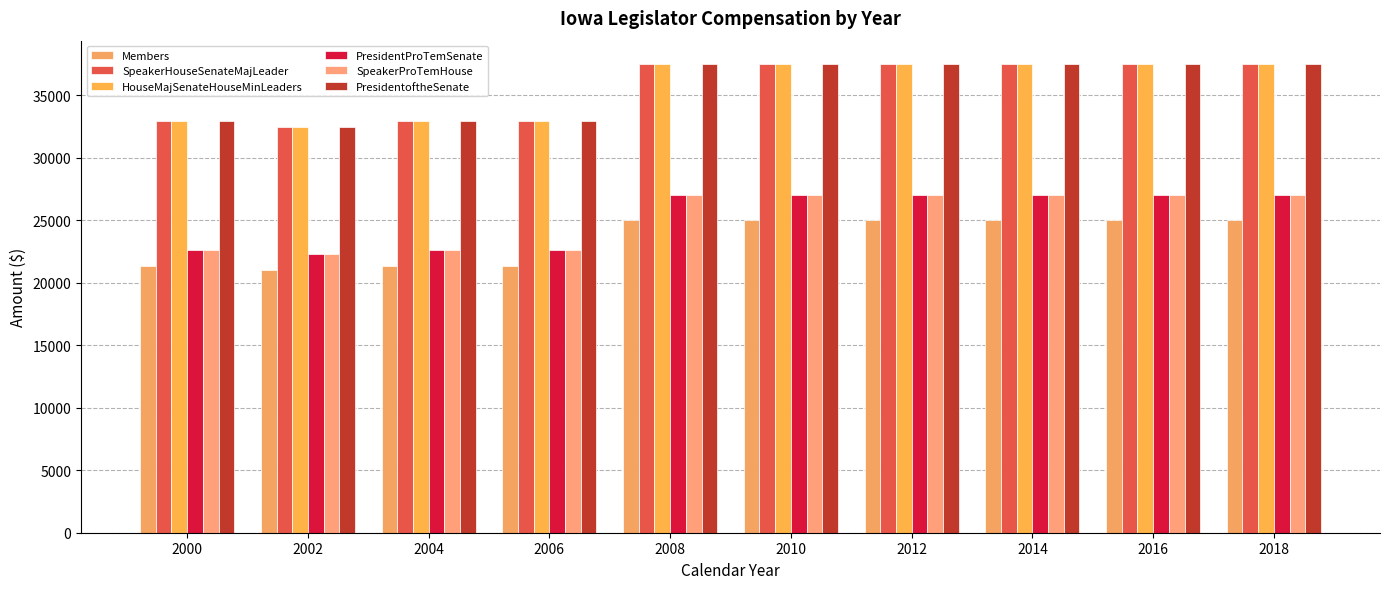

Which series changed the most between 2014 and 2018?

Members